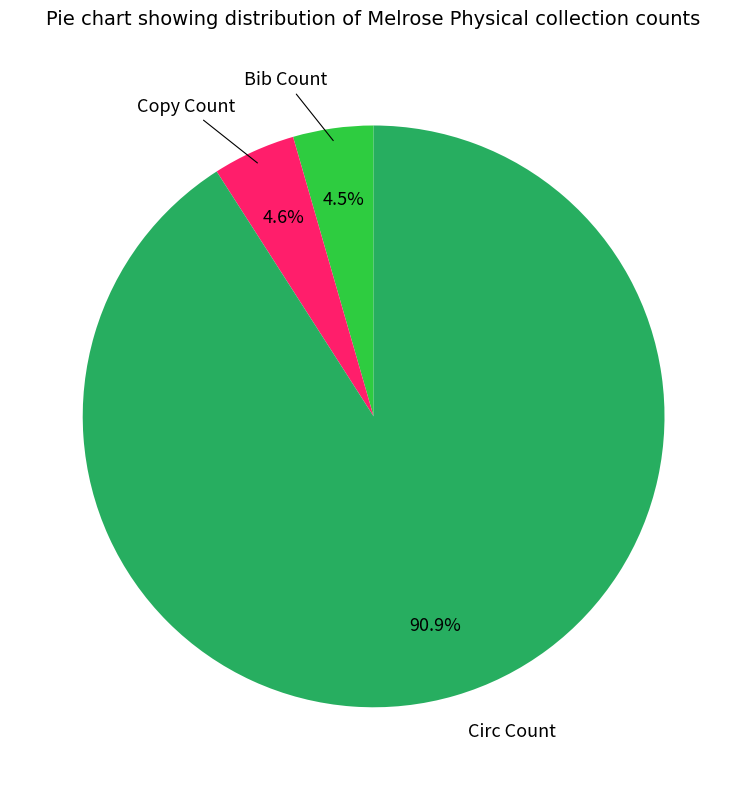

To the nearest percent, what is the combined percentage of Copy Count and Bib Count?

9%